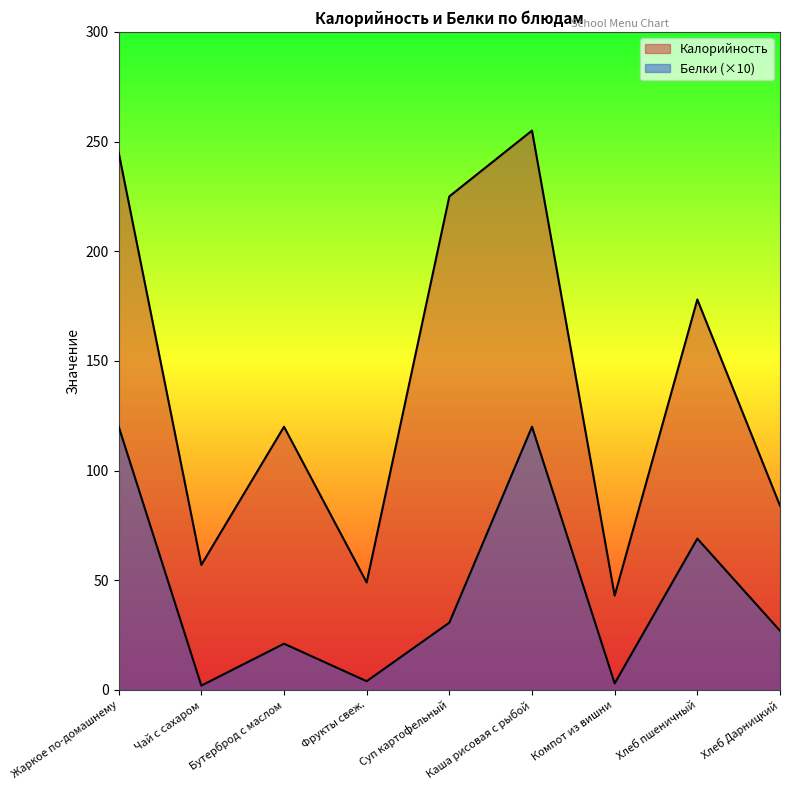

Reading left to right, extract all data points from this chart.

Калорийность: Жаркое по-домашнему=245.0	Чай с сахаром=57.0	Бутерброд с маслом=120.0	Фрукты свеж.=49.0	Суп картофельный=225.0	Каша рисовая с рыбой=255.0	Компот из вишни=43.0	Хлеб пшеничный=178.0	Хлеб Дарницкий=84.0
Белки: Жаркое по-домашнему=120.1	Чай с сахаром=2.0	Бутерброд с маслом=21.1	Фрукты свеж.=4.0	Суп картофельный=30.7	Каша рисовая с рыбой=120.0	Компот из вишни=3.0	Хлеб пшеничный=69.0	Хлеб Дарницкий=27.0